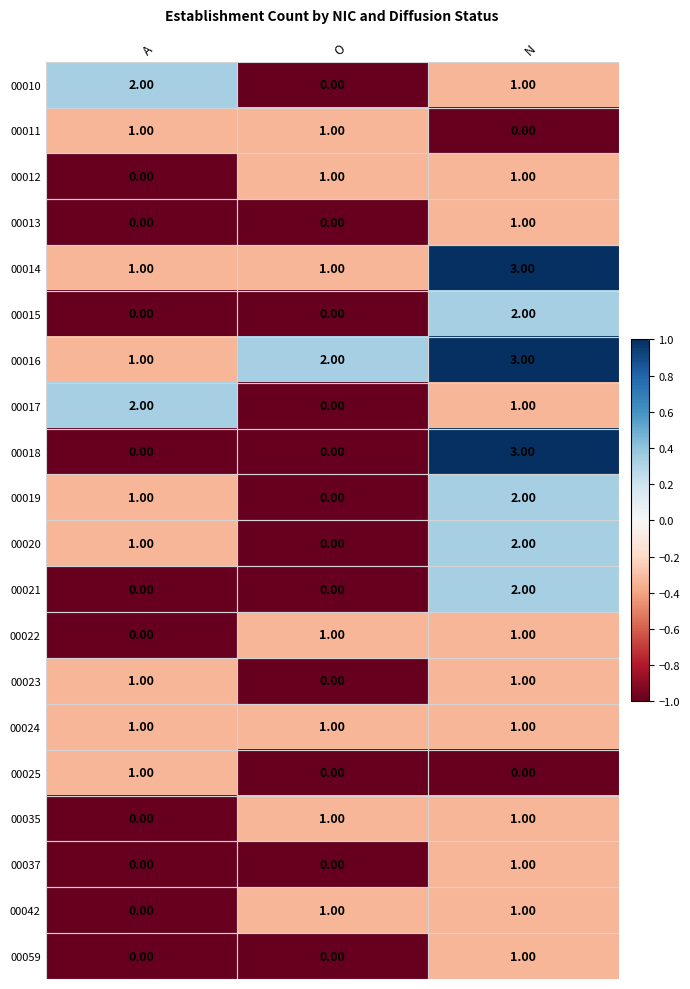

How many data points in 00021 are above 0?

1